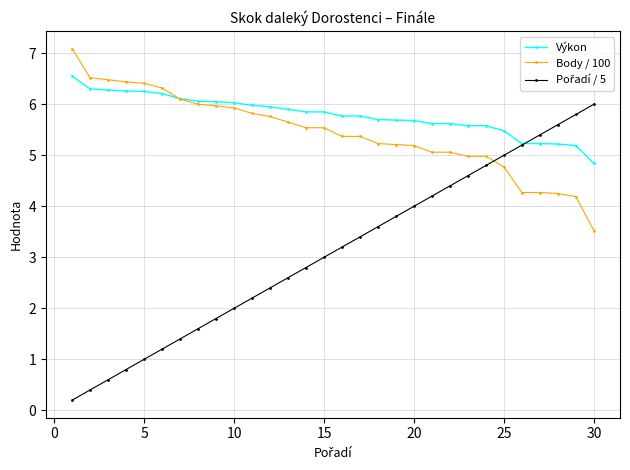

What is the lowest value of the Výkon series?

4.8